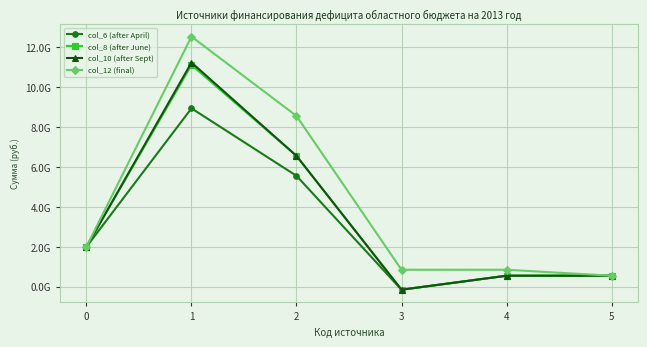

Between 0 and 3, which series saw the biggest shift?

col_6 (after April)